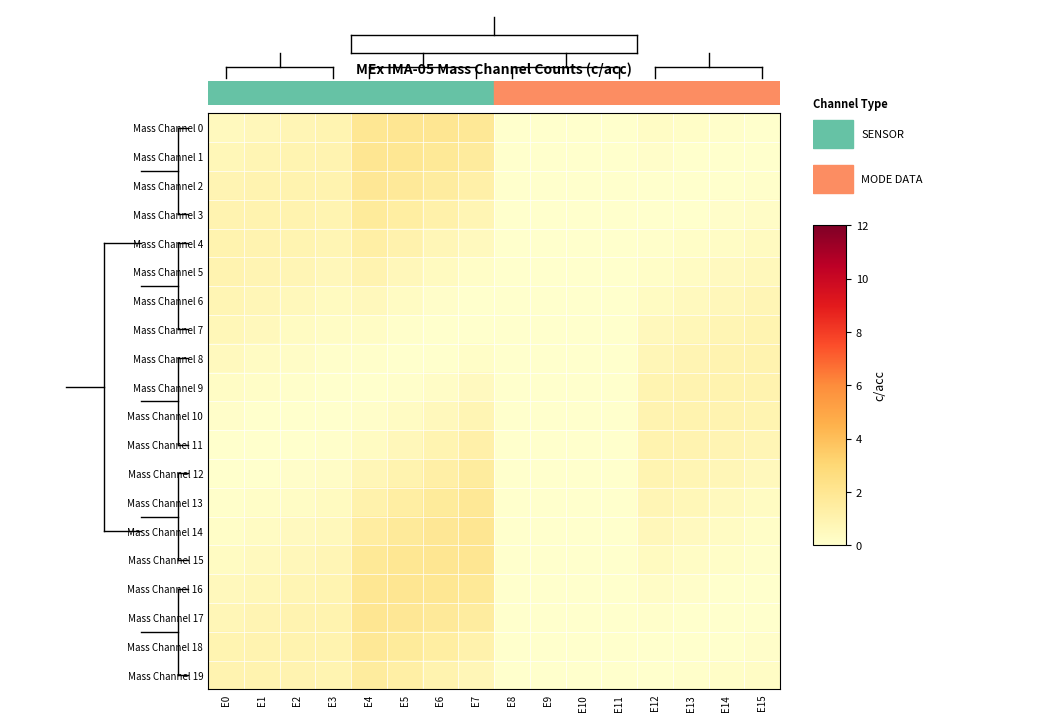

Which series has the largest range (max minus min)?

Mass Channel 1